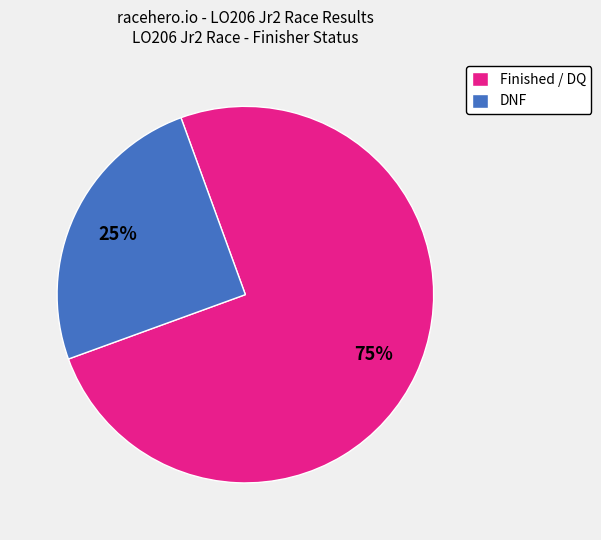

Combined, do Finished / DQ and DNF account for over 50%?

Yes